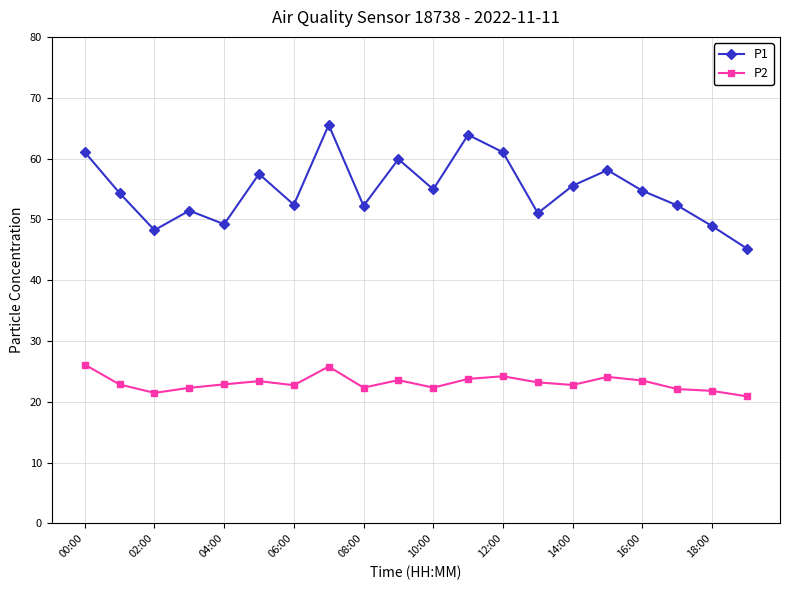

What is the lowest value of the P1 series?

45.2